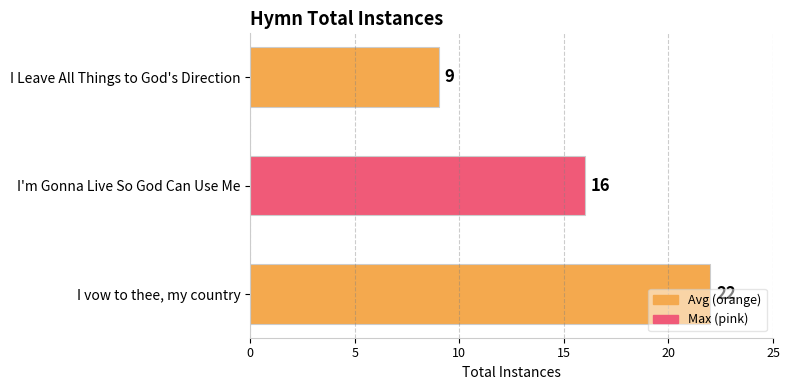

Does the chart contain stacked bars?

No